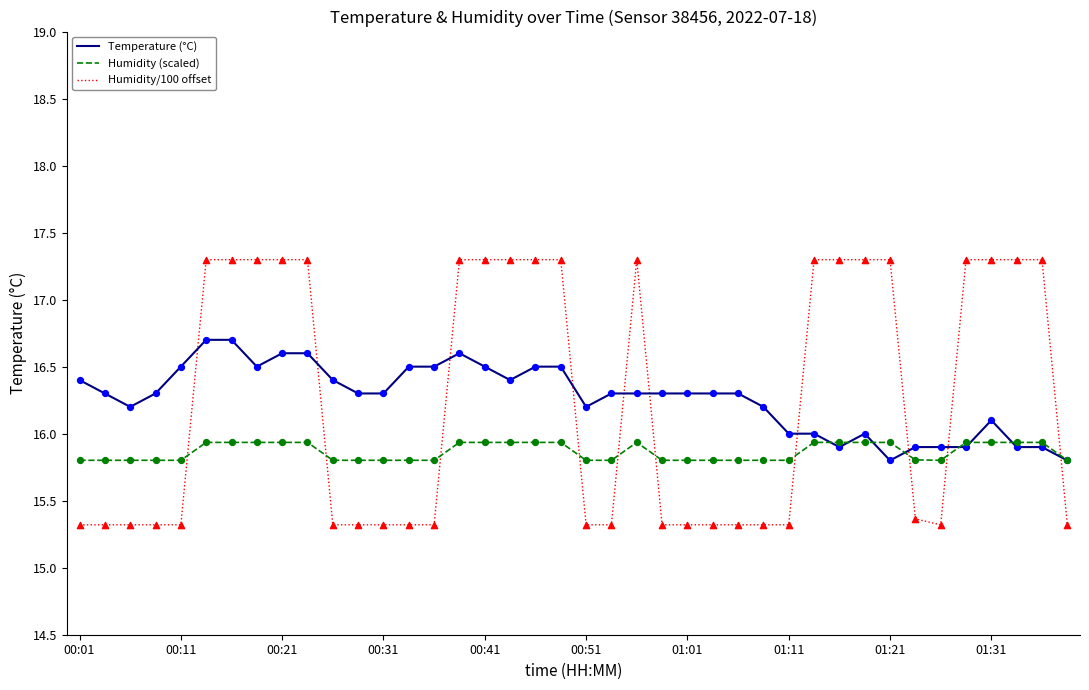

What are all the series names shown in the legend?

Temperature (°C), Humidity (scaled), Humidity/100 offset